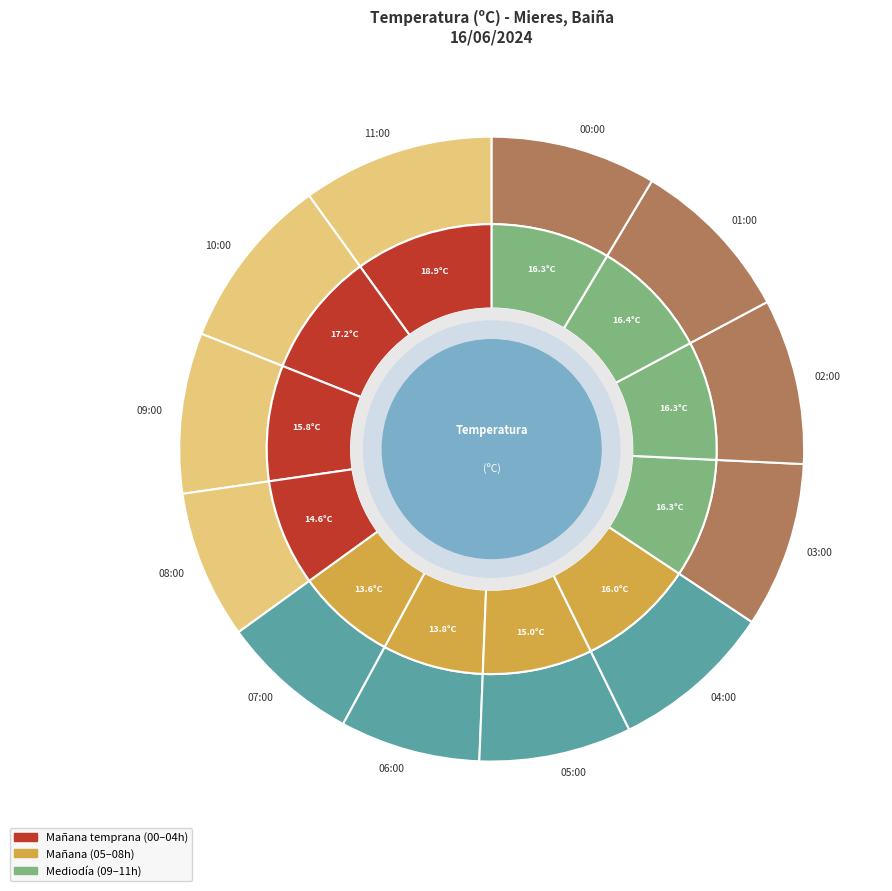

True or false: 10:00 accounts for 9% of the total.

True